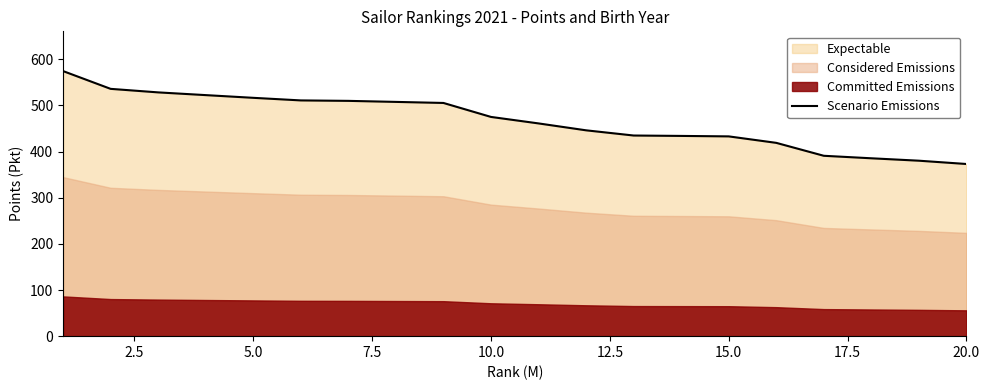

Reading right to left, extract all data points from this chart.

373.0	380.1	385.4	390.8	418.8	432.8	433.8	434.7	445.9	460.9	474.9	505.2	507.5	509.8	510.7	516.3	522.2	528.1	535.8	574.2